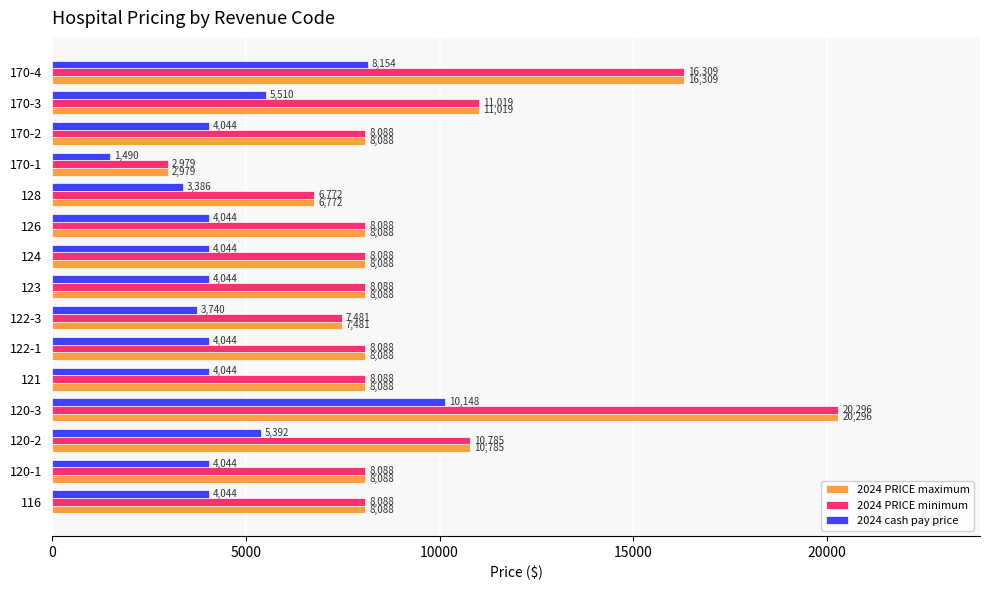

True or false: 2024 PRICE minimum has a value of 3735.3 at 116.

False